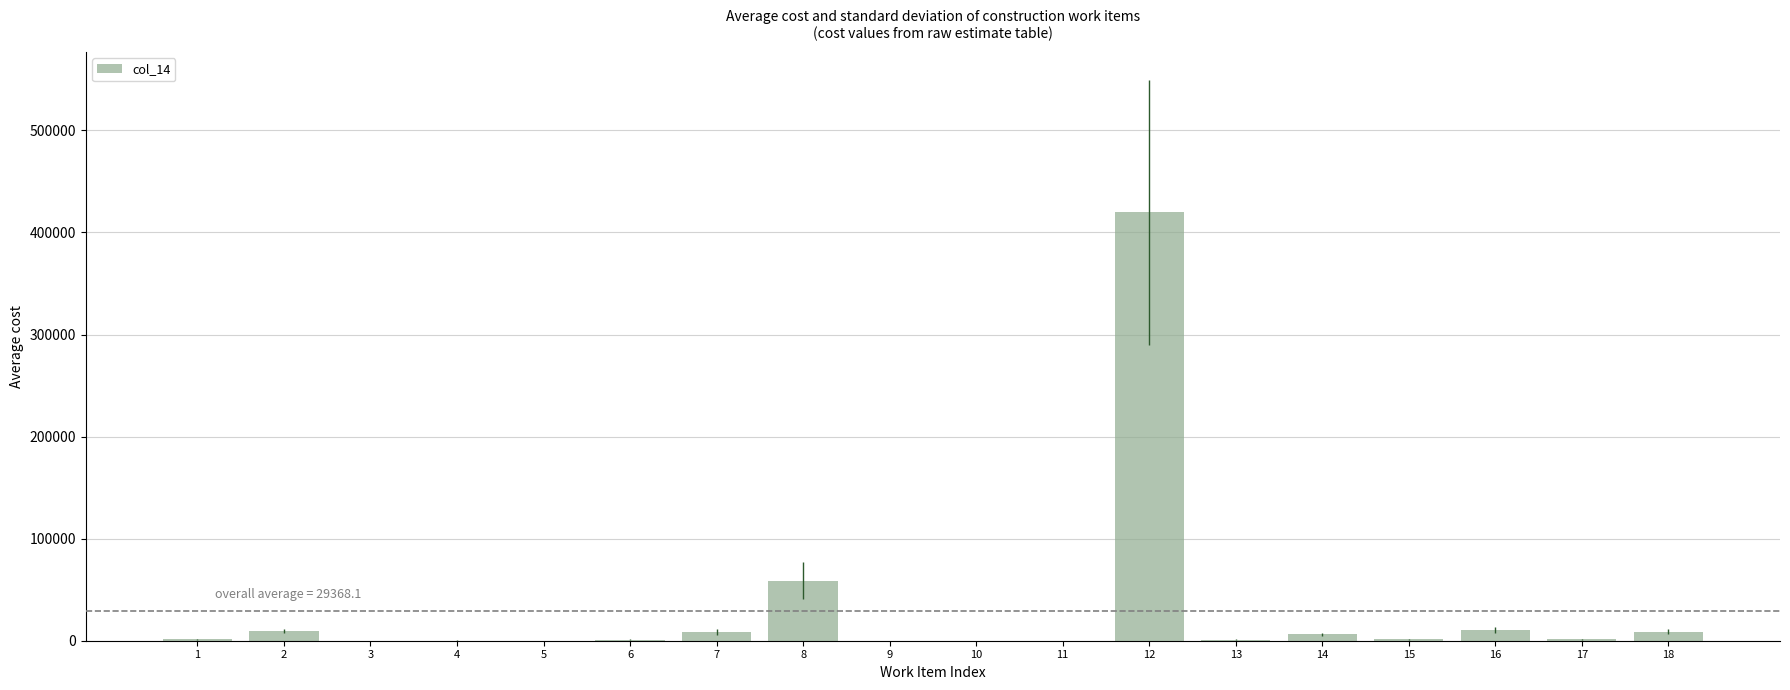

What is the greatest value displayed?

419551.3